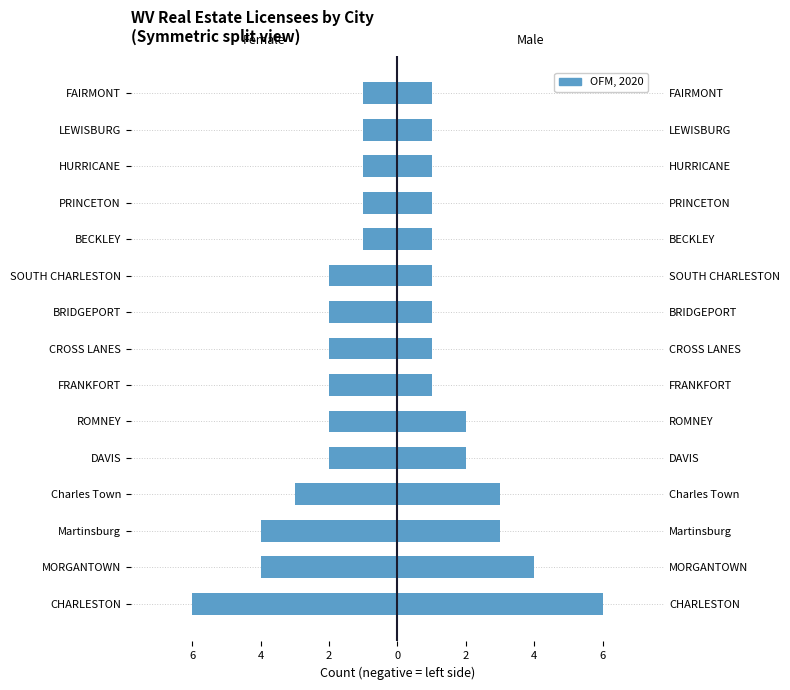

How many groups of bars are there?

15